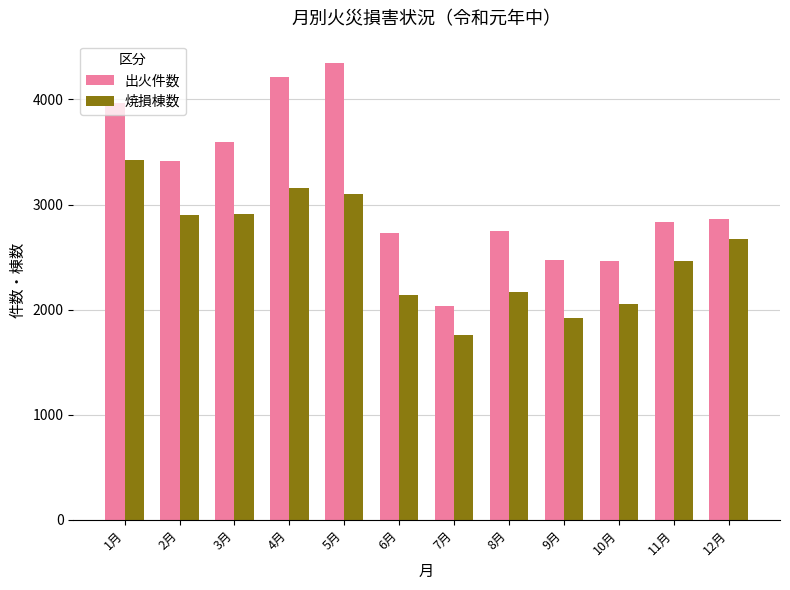

What are all the series names shown in the legend?

出火件数, 焼損棟数